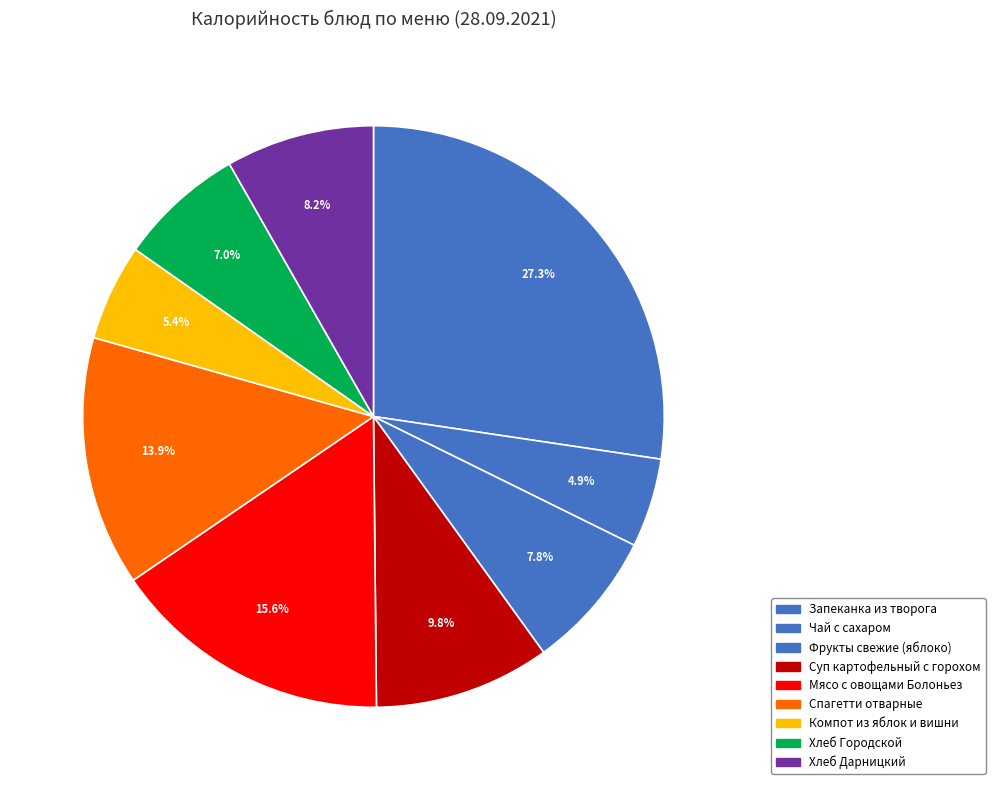

Count the number of slices in the pie.

9